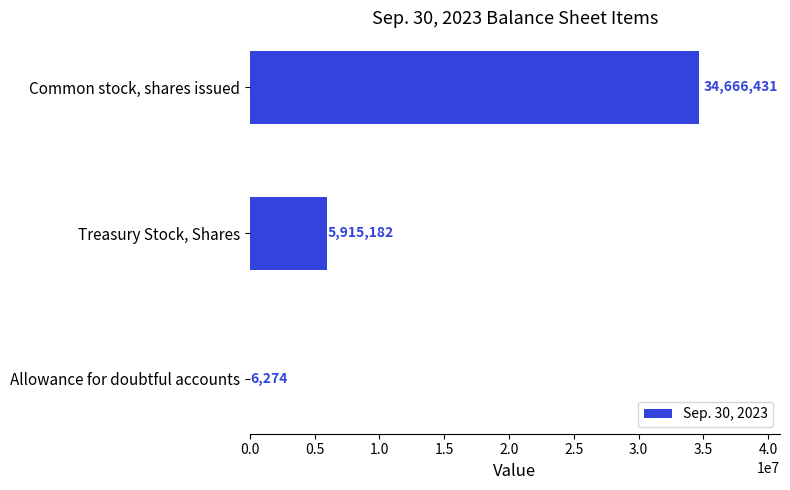

What is the change in value from Allowance for doubtful accounts to Common stock, shares issued?

+34660157